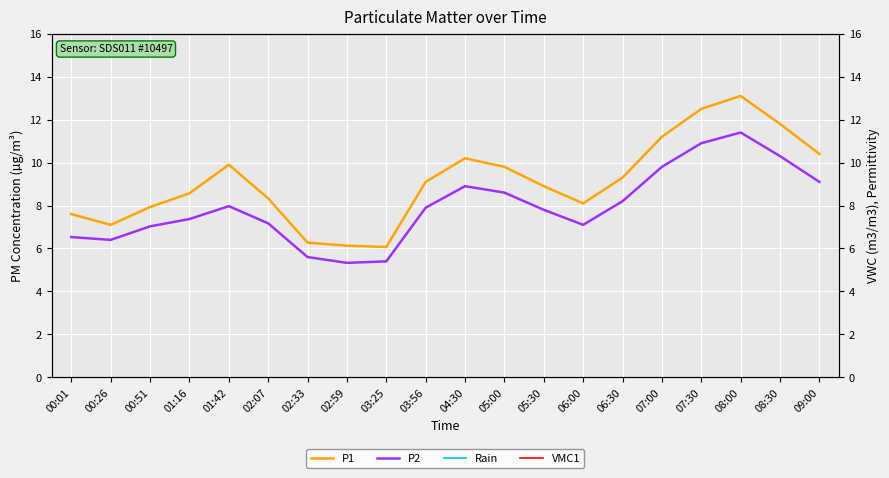

What is the label of the 19th point from the left?

08:30